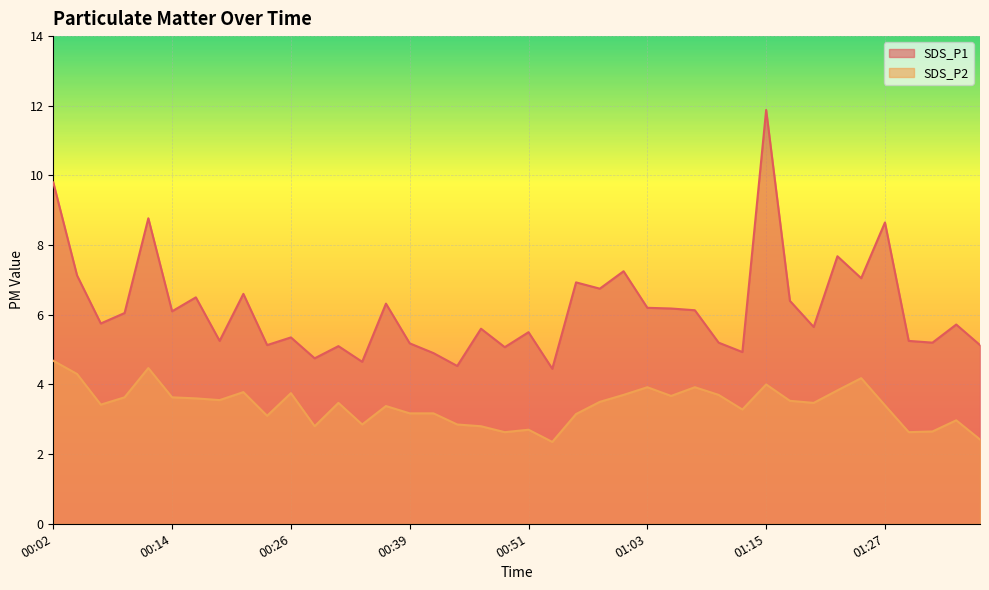

True or false: SDS_P1 and SDS_P2 intersect in this chart.

False